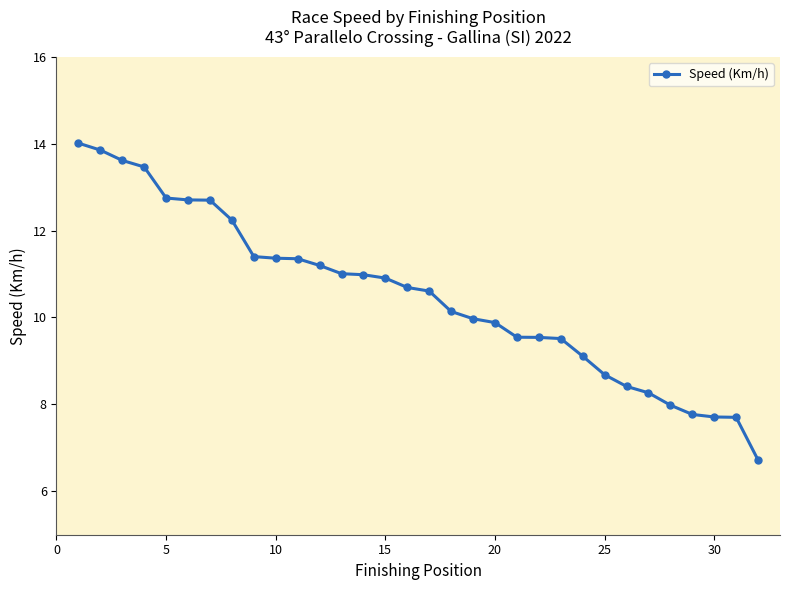

What is the sum of all values?

335.8